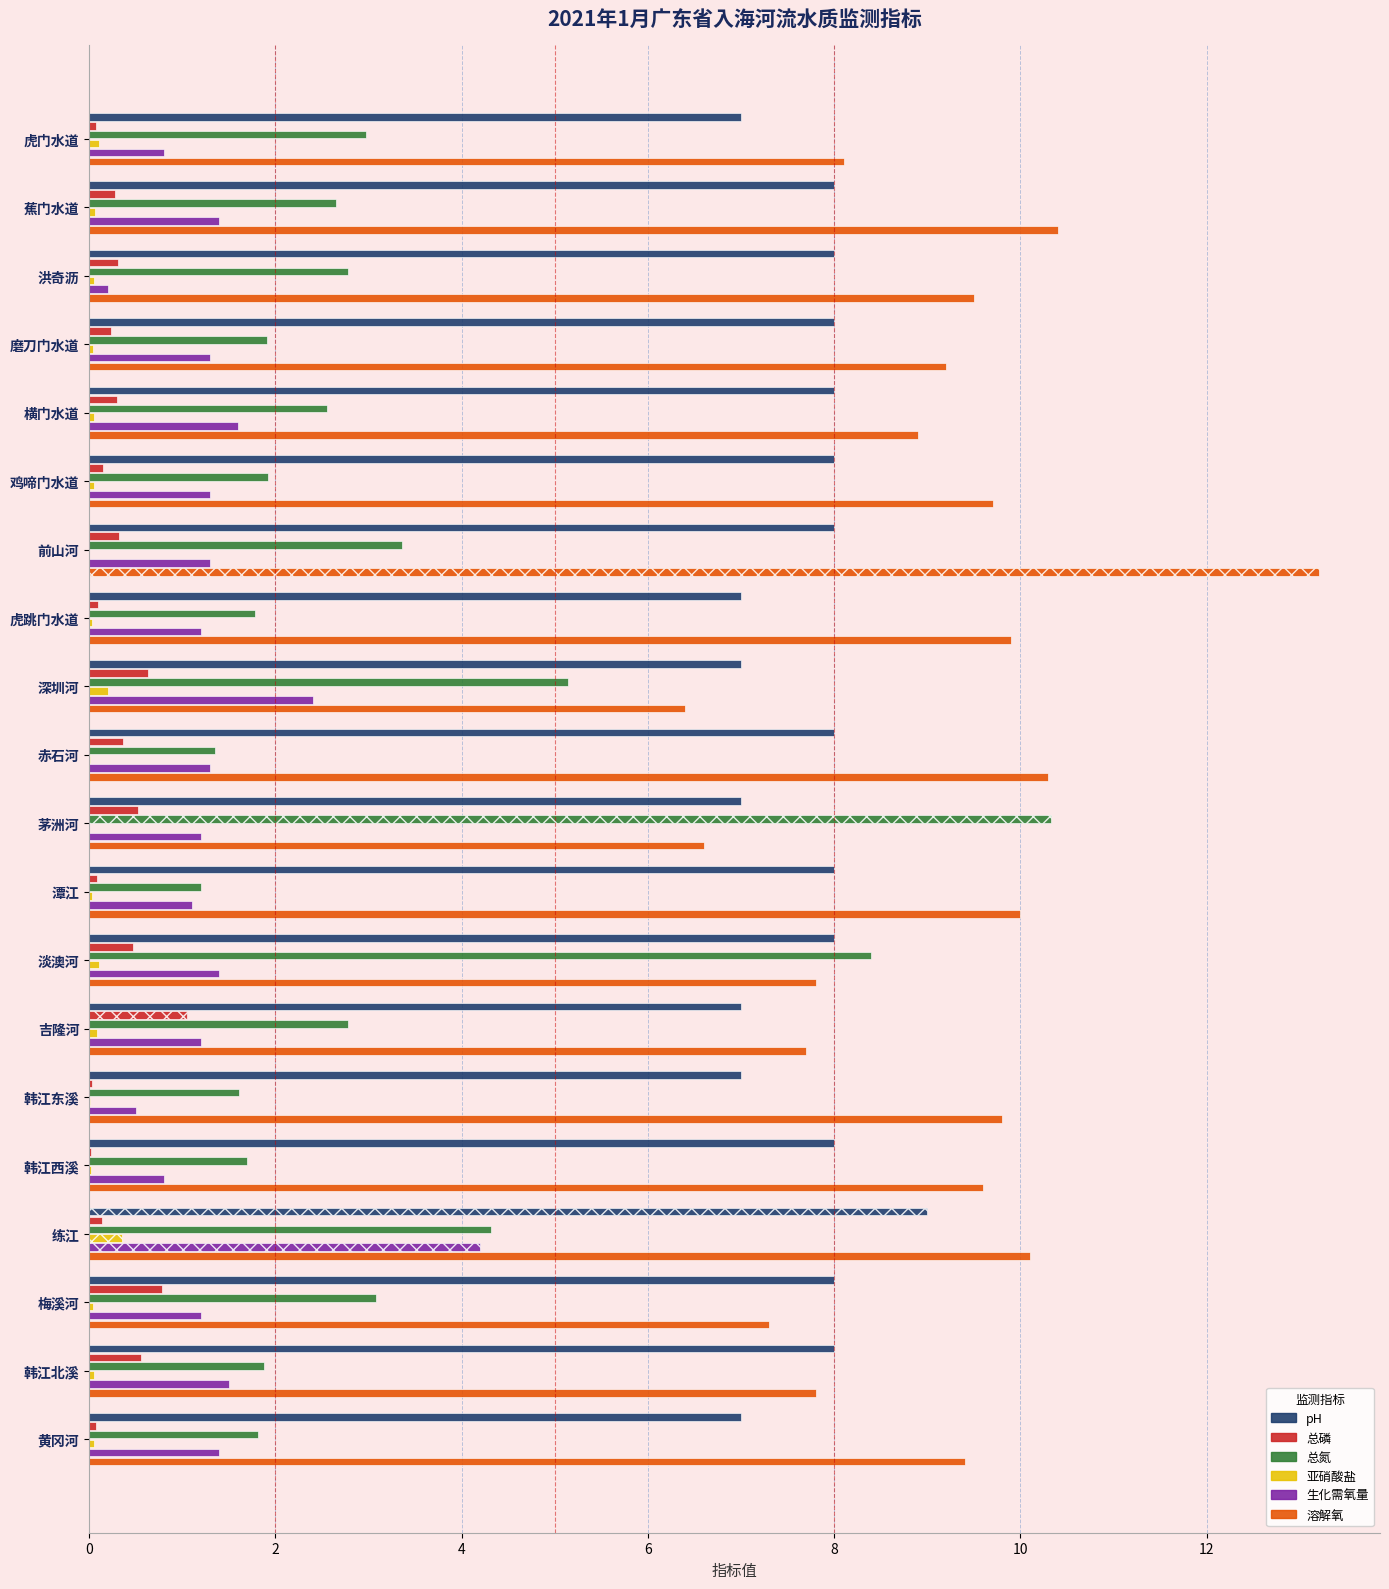

How many data points in 总氮 are above 2?

11